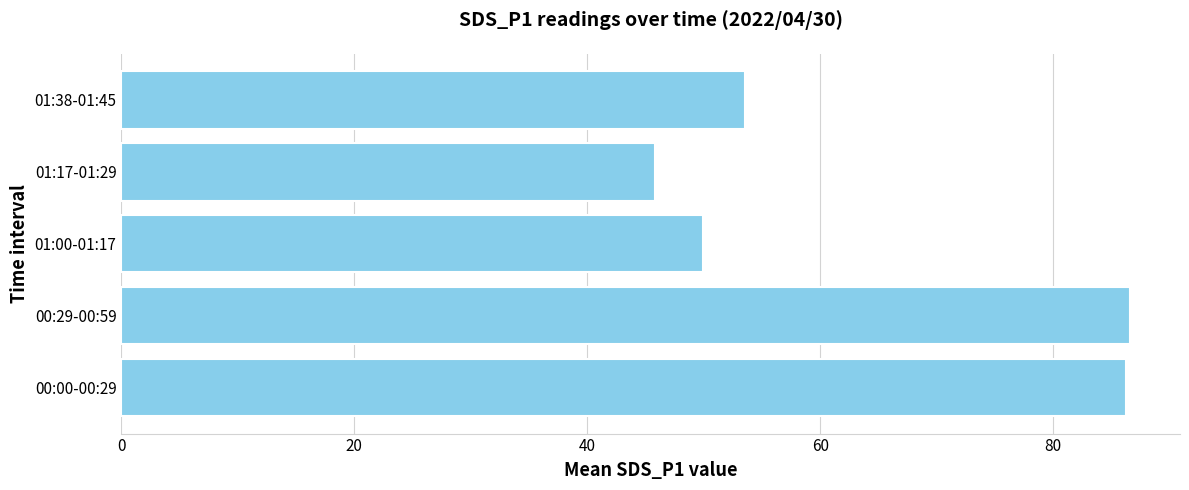

How many data points are less than 53?

2